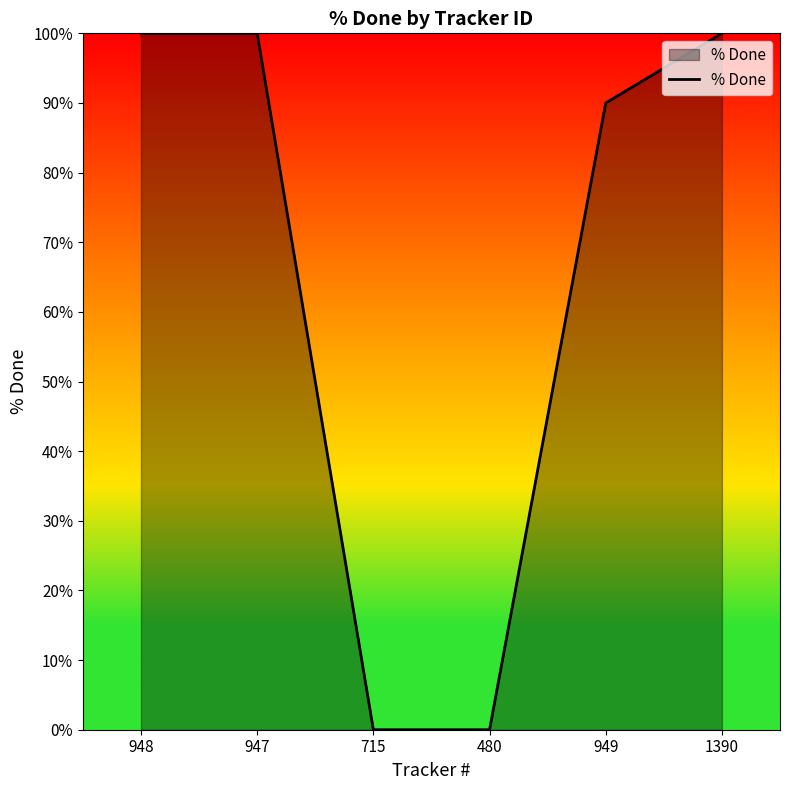

Reading left to right, what are all the values shown in this chart?

948=100	947=100	715=0	480=0	949=90	1390=100